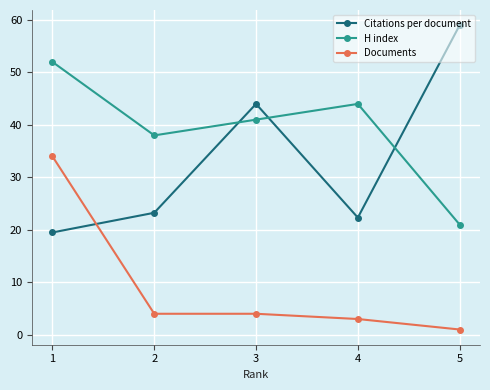

What is the total value across all series at 4?

69.3